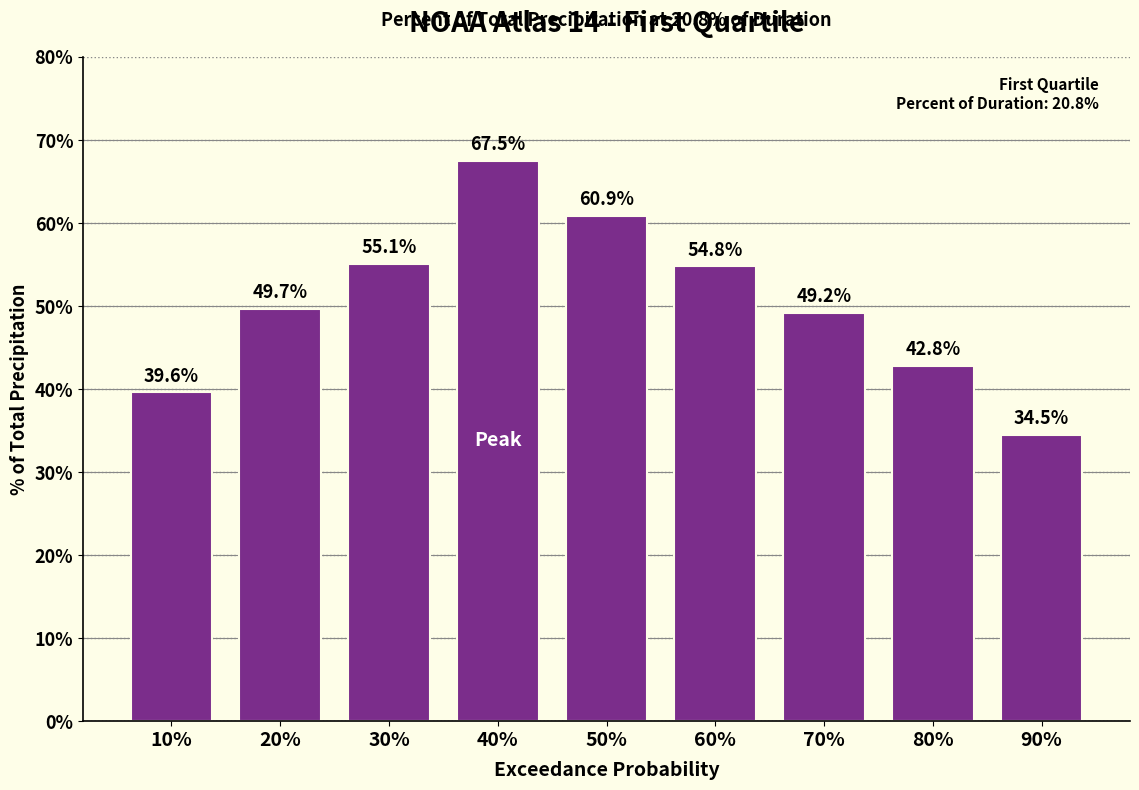

What is the maximum value shown in the chart?

67.5